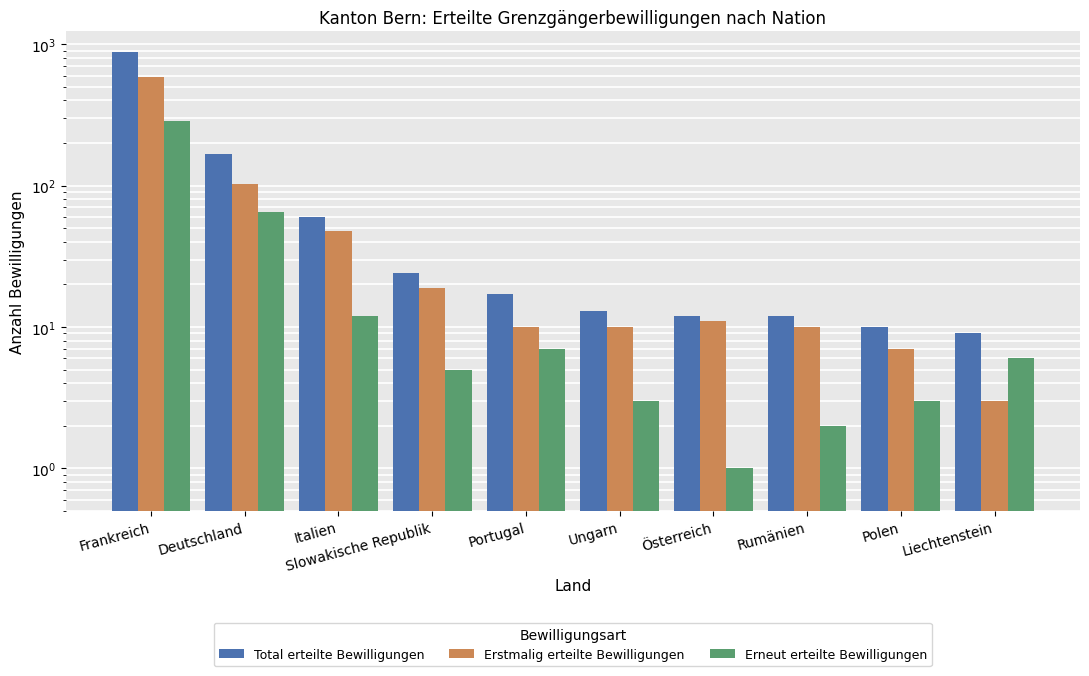

At which label does Total erteilte Bewilligungen reach its minimum?

Liechtenstein